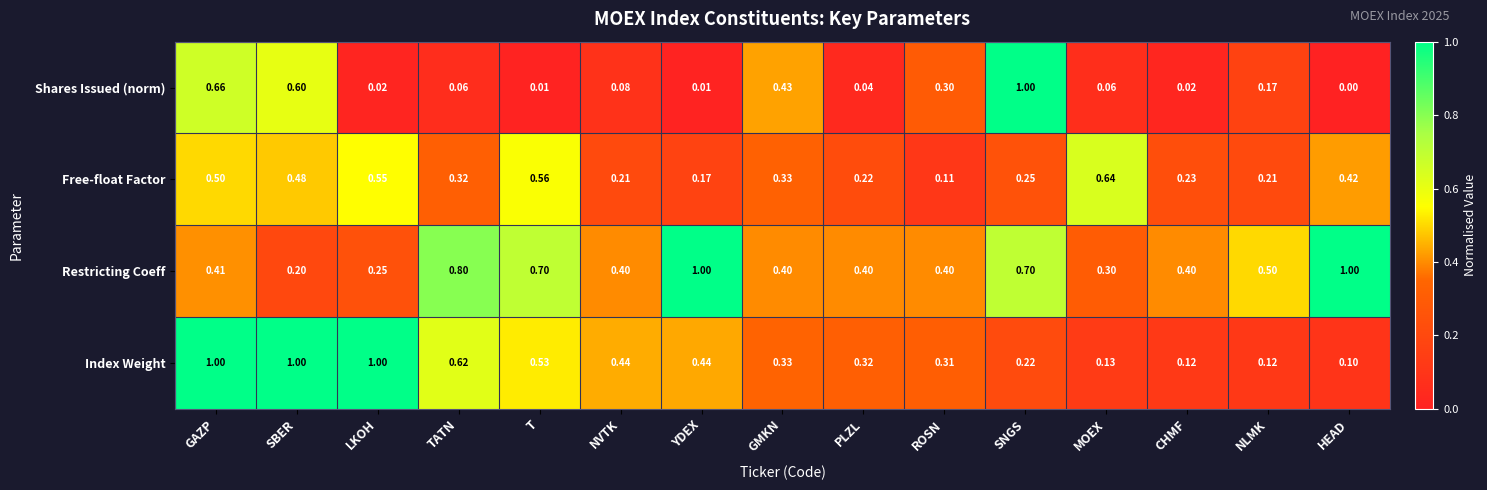

At HEAD, list the series in order from smallest to largest.

Shares Issued (norm), Index Weight, Free-float Factor, Restricting Coeff